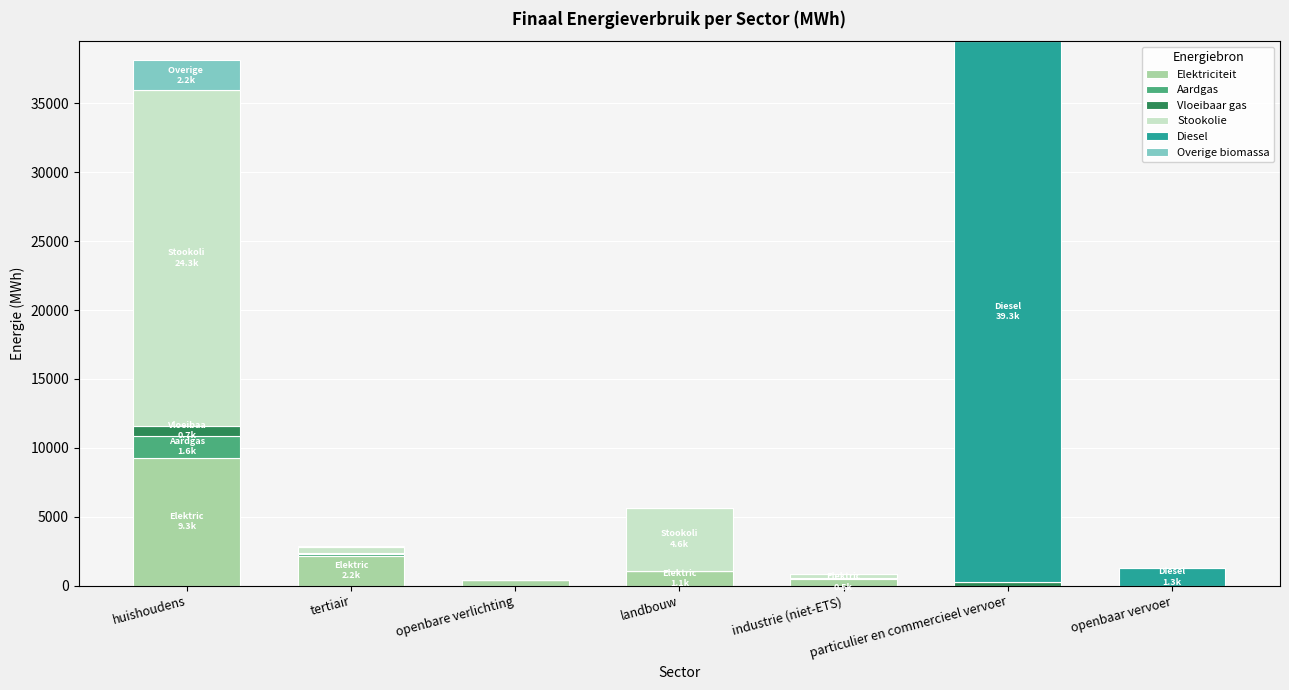

What is the highest value of the Elektriciteit series?

9272.7